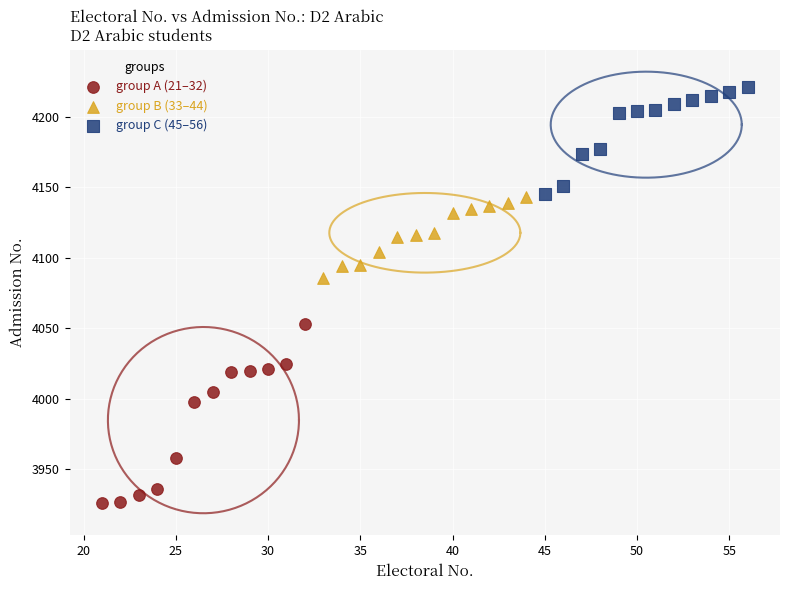

Which series reaches the maximum Y coordinate?

group C (45–56)